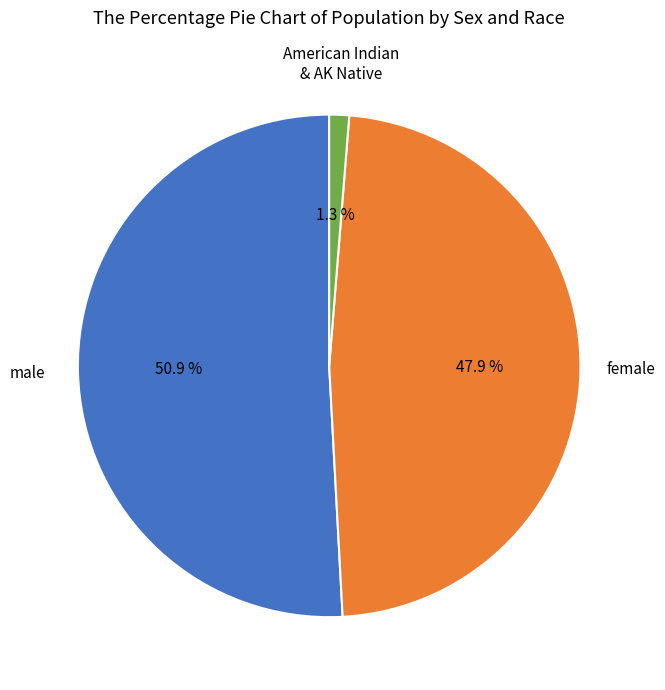

Is there any slice that represents more than half of the pie?

Yes